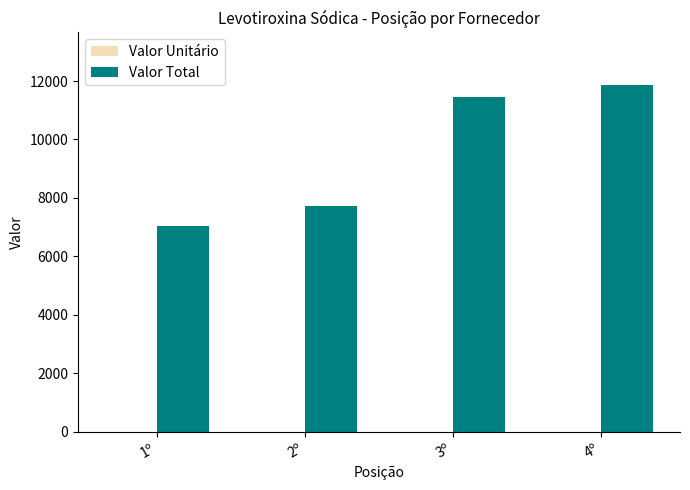

At which category is the sum across all series the highest?

4º